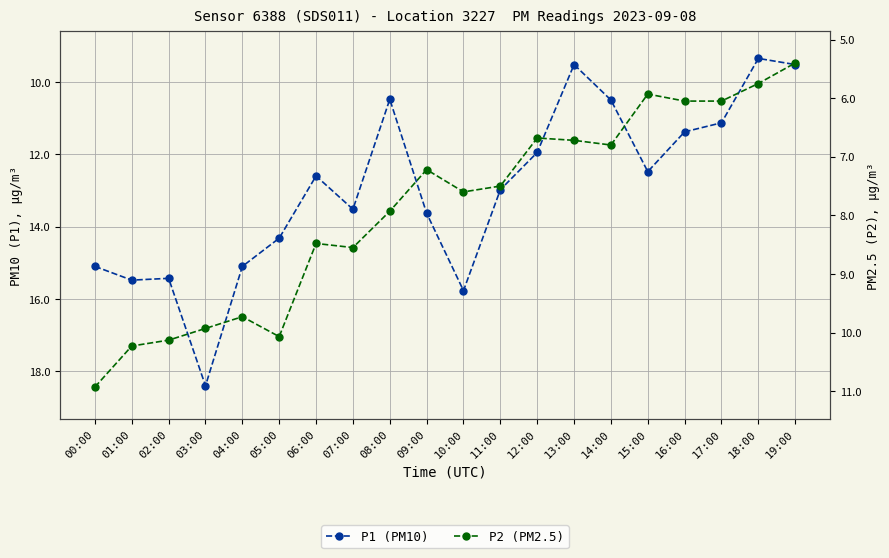

In P1 (PM10), how many points are higher than both neighbors (excluding endpoints)?

5